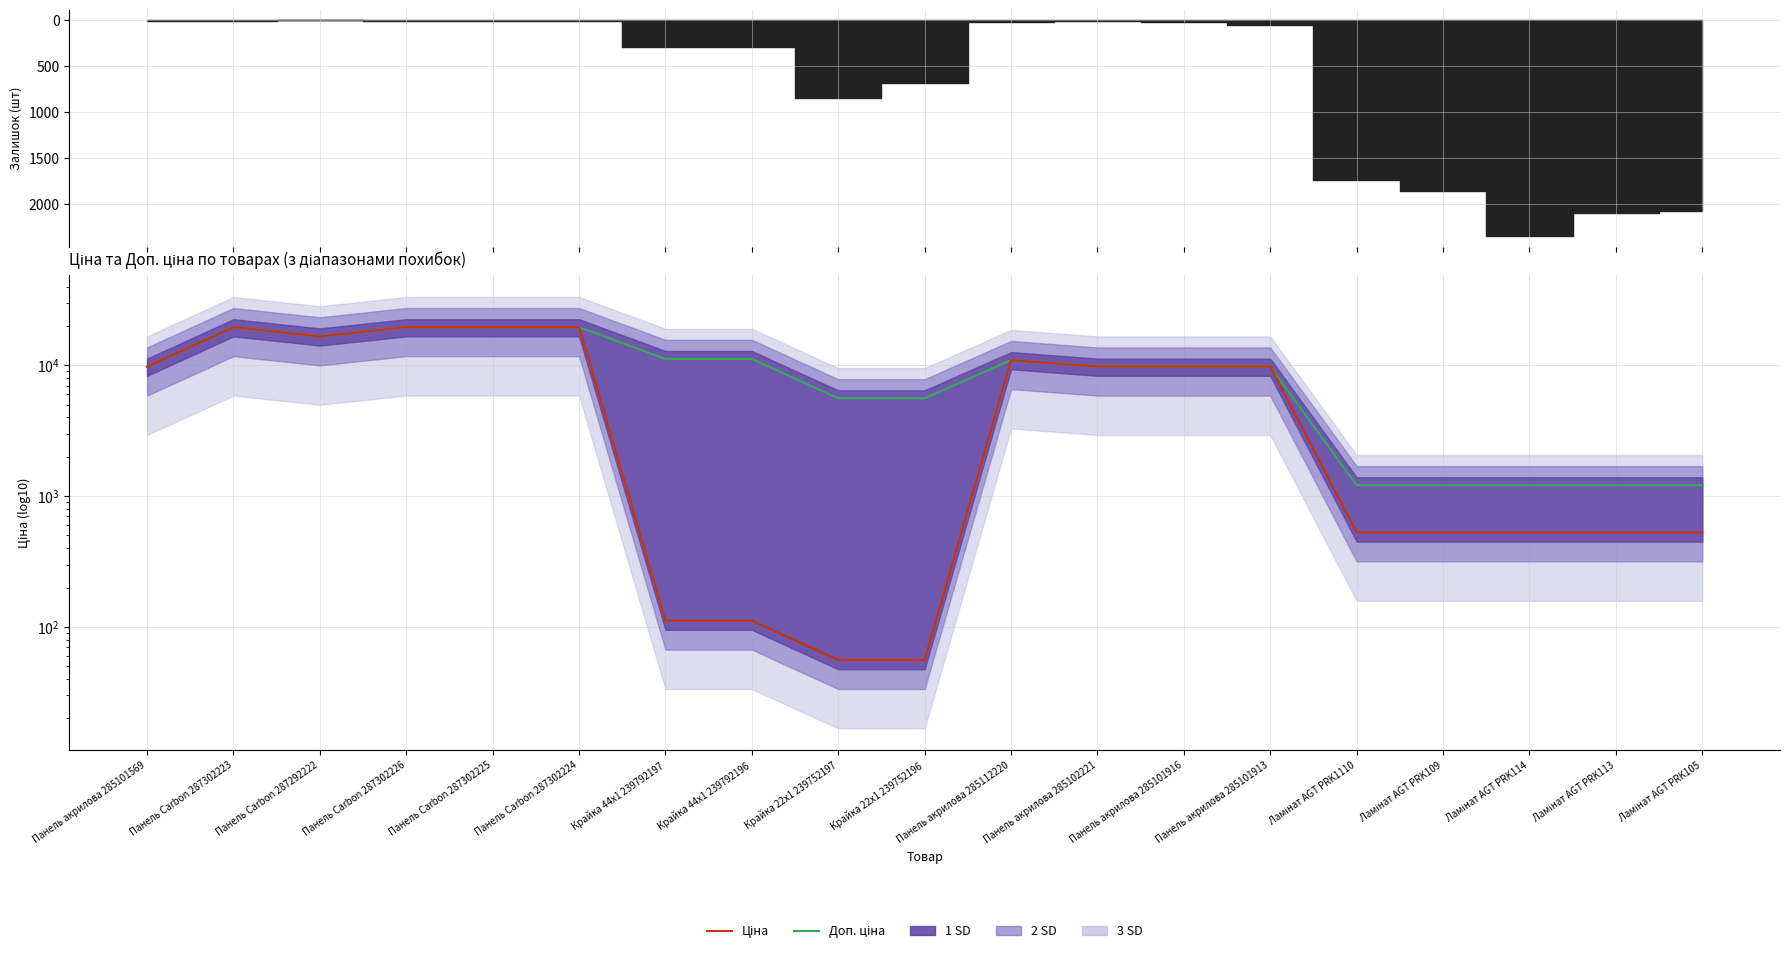

What is the difference between the maximum and minimum values in the Доп. ціна series?

18354.2